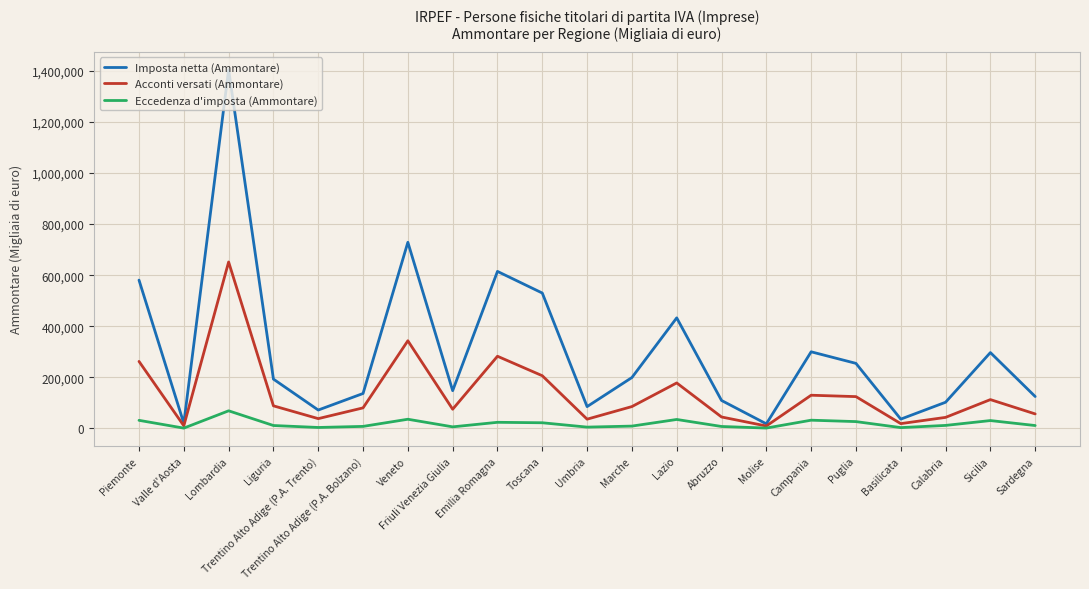

What is the difference between the maximum and minimum values in the Eccedenza d'imposta (Ammontare) series?

67786